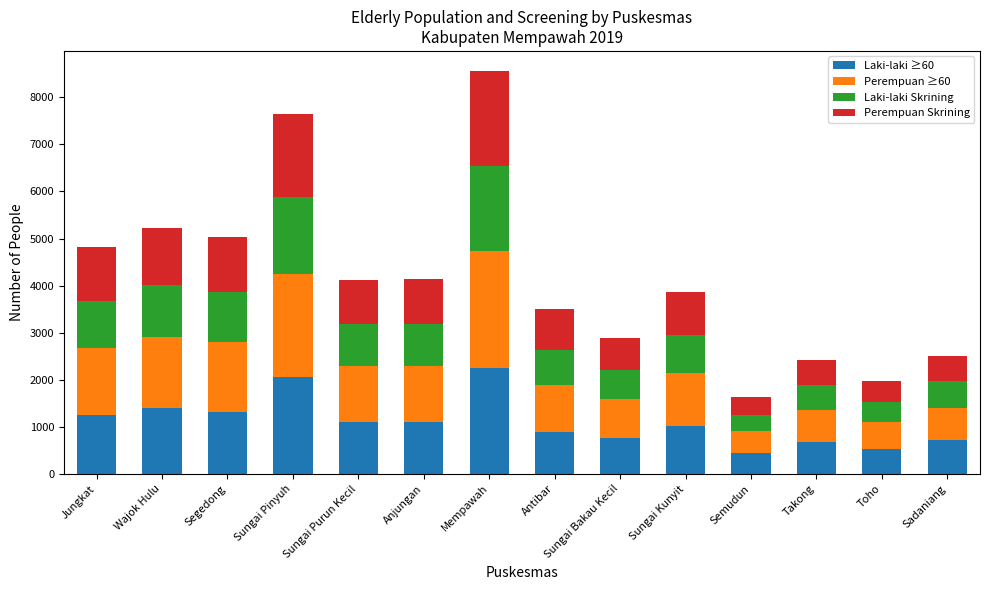

At which category is the sum across all series the highest?

Mempawah